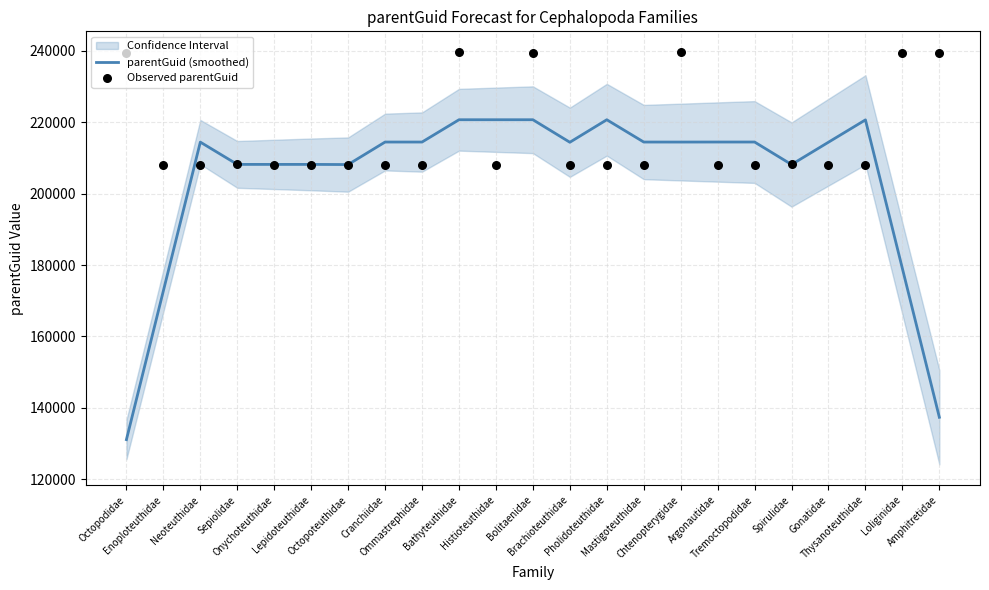

Is the value of parentGuid (smoothed) at Mastigoteuthidae greater than the value of Observed parentGuid at Tremoctopodidae?

Yes